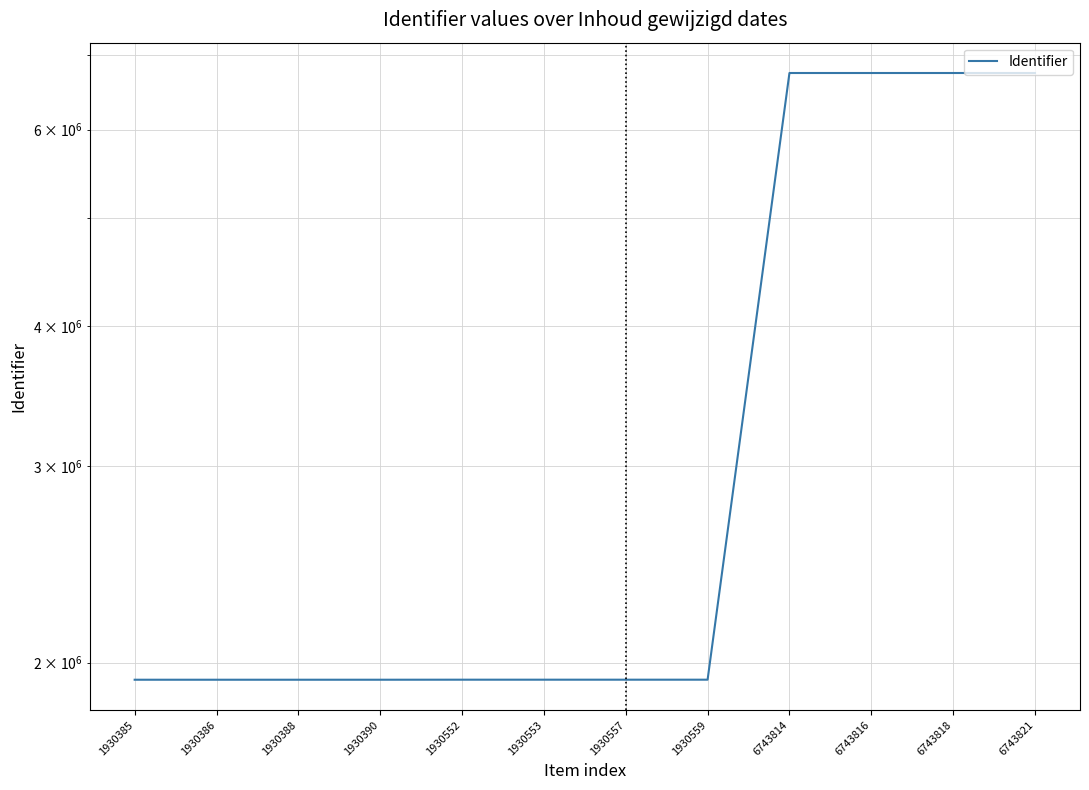

How many data points are less than 1930557?

6